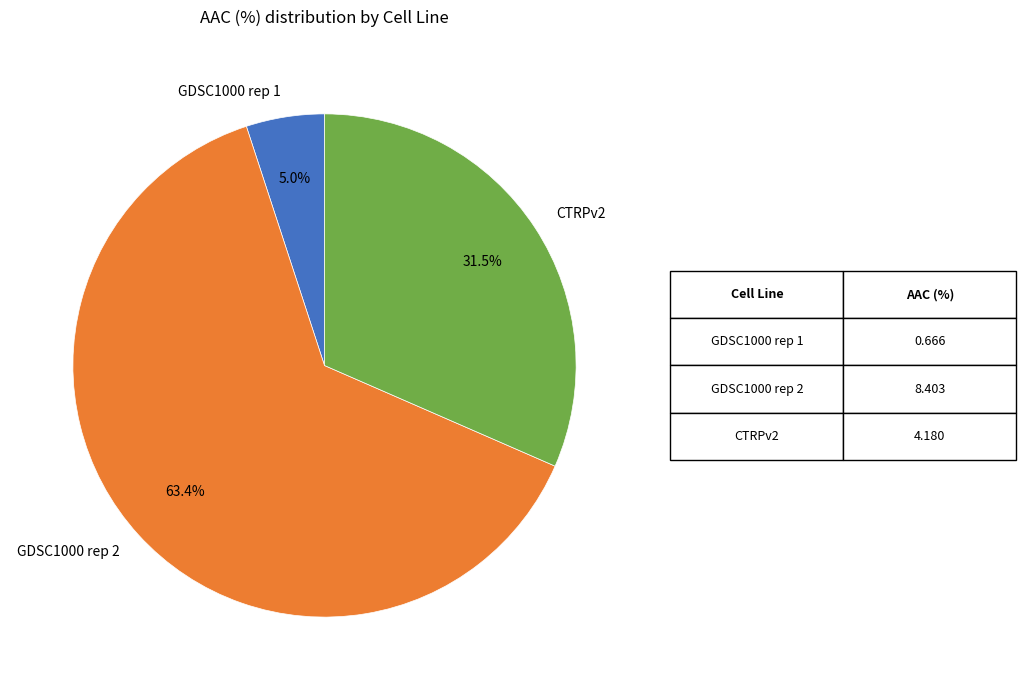

Does GDSC1000 rep 2 represent more than half of the total?

Yes